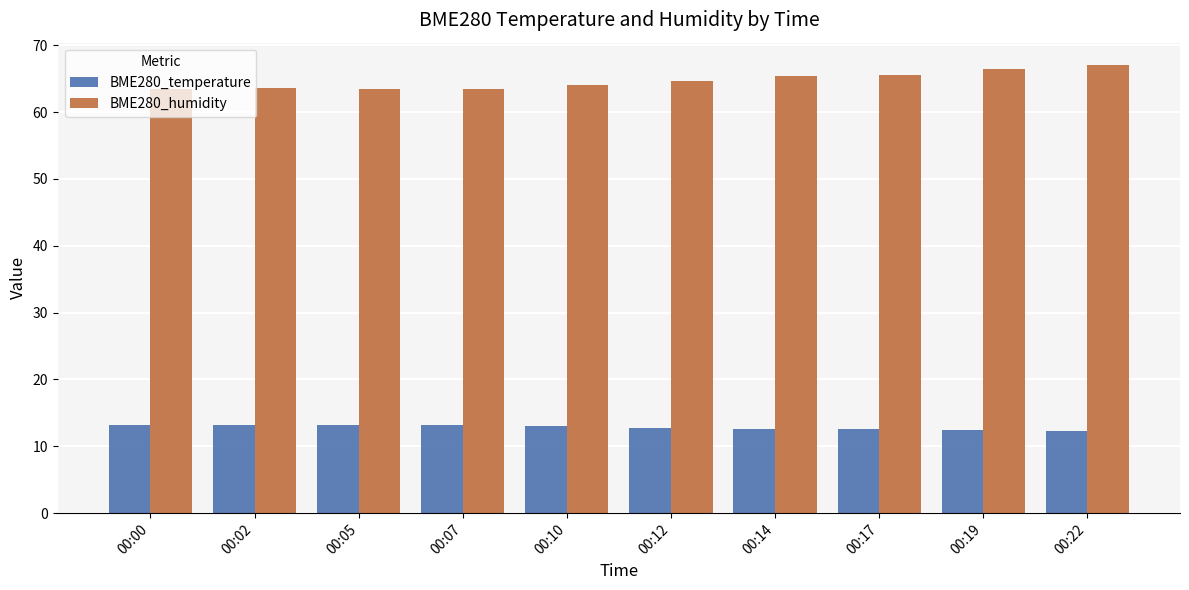

What is the highest value of the BME280_temperature series?

13.2